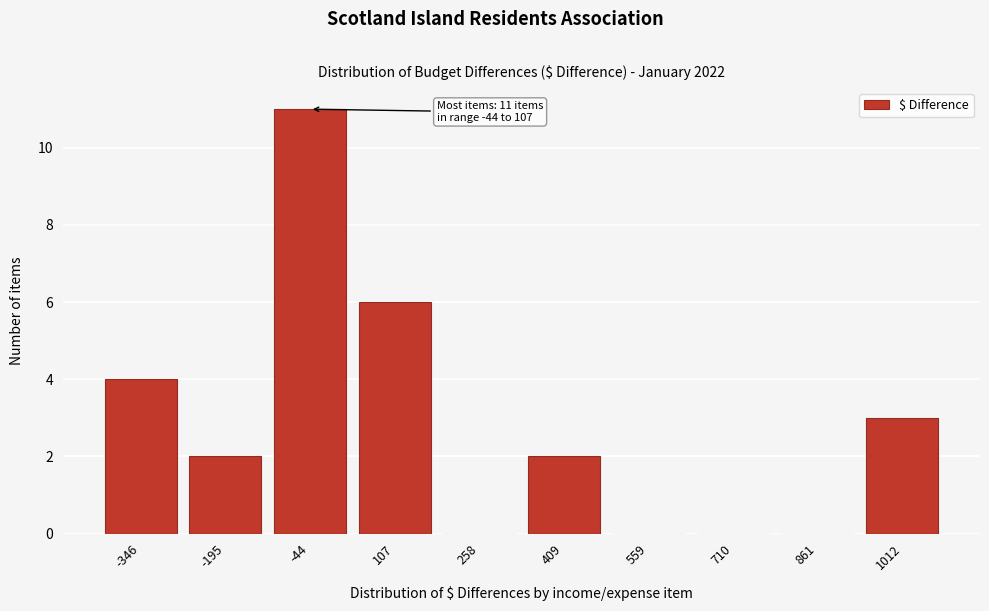

Reading right to left, list all the values displayed in this chart.

1012=3	861=0	710=0	559=0	409=2	258=0	107=6	-44=11	-195=2	-346=4